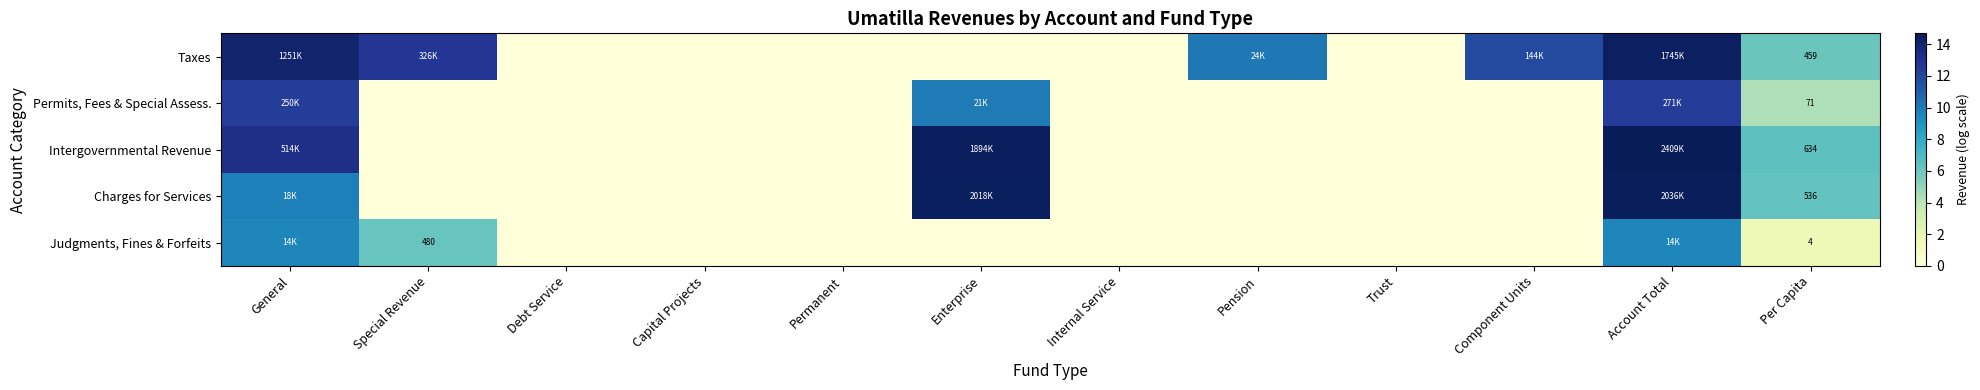

Rank the series at Per Capita from highest to lowest value.

Intergovernmental Revenue, Charges for Services, Taxes, Permits, Fees & Special Assess., Judgments, Fines & Forfeits